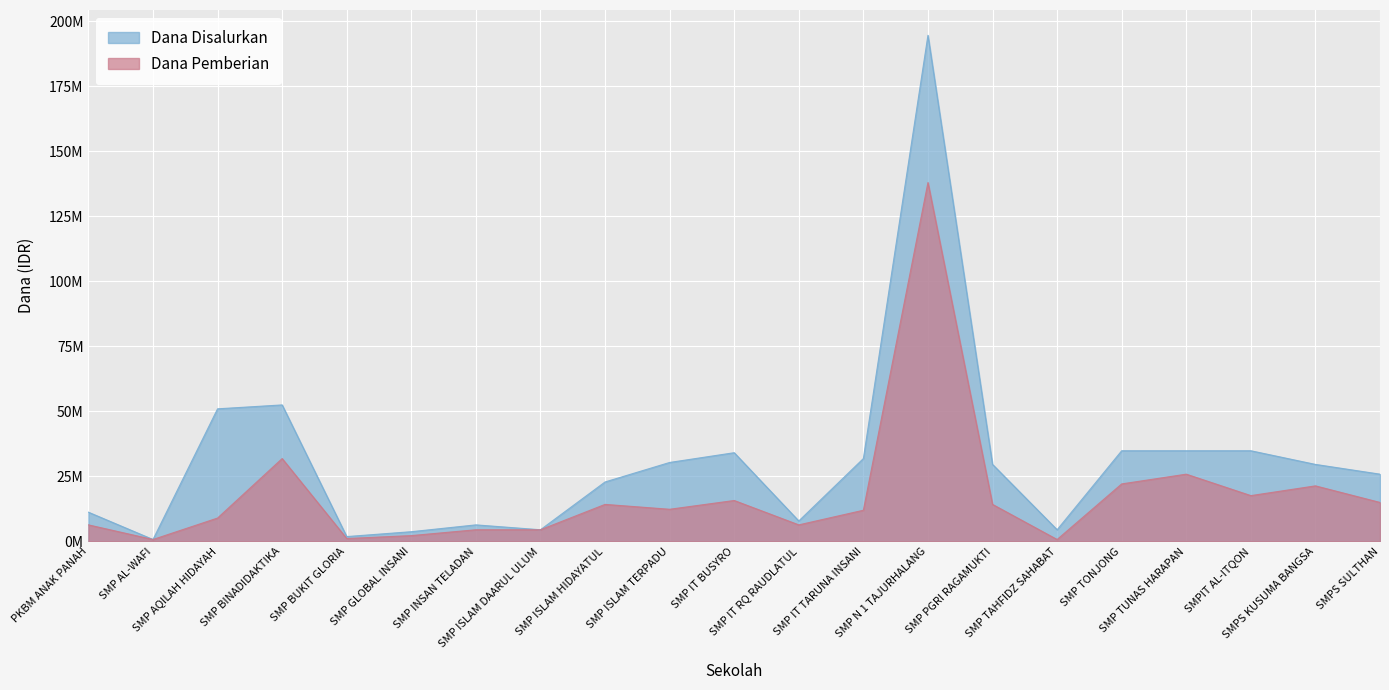

At which label does Dana Disalurkan first exceed 29625000?

SMP AQILAH HIDAYAH